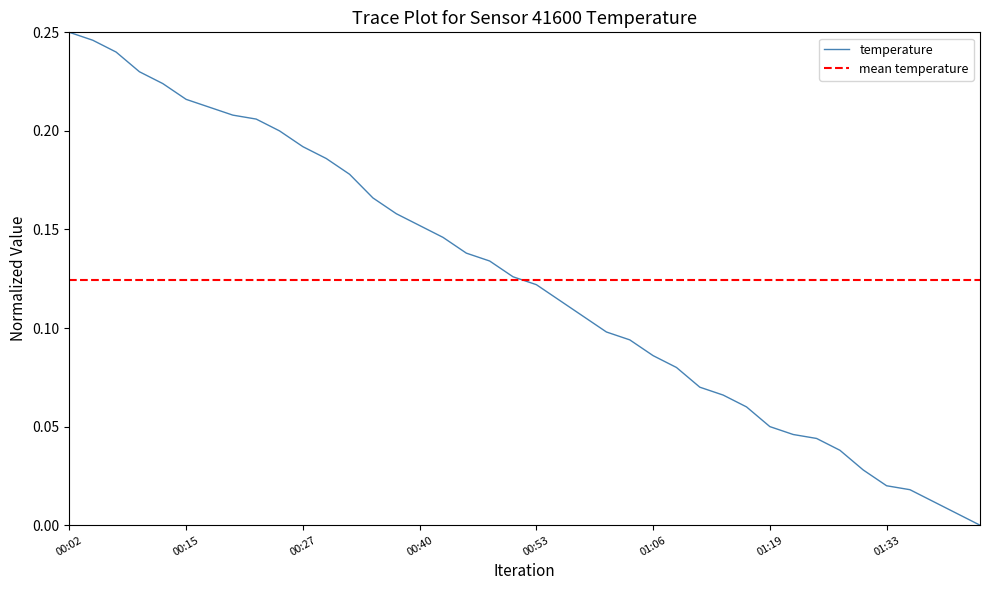

Count the number of categories in the chart.

40